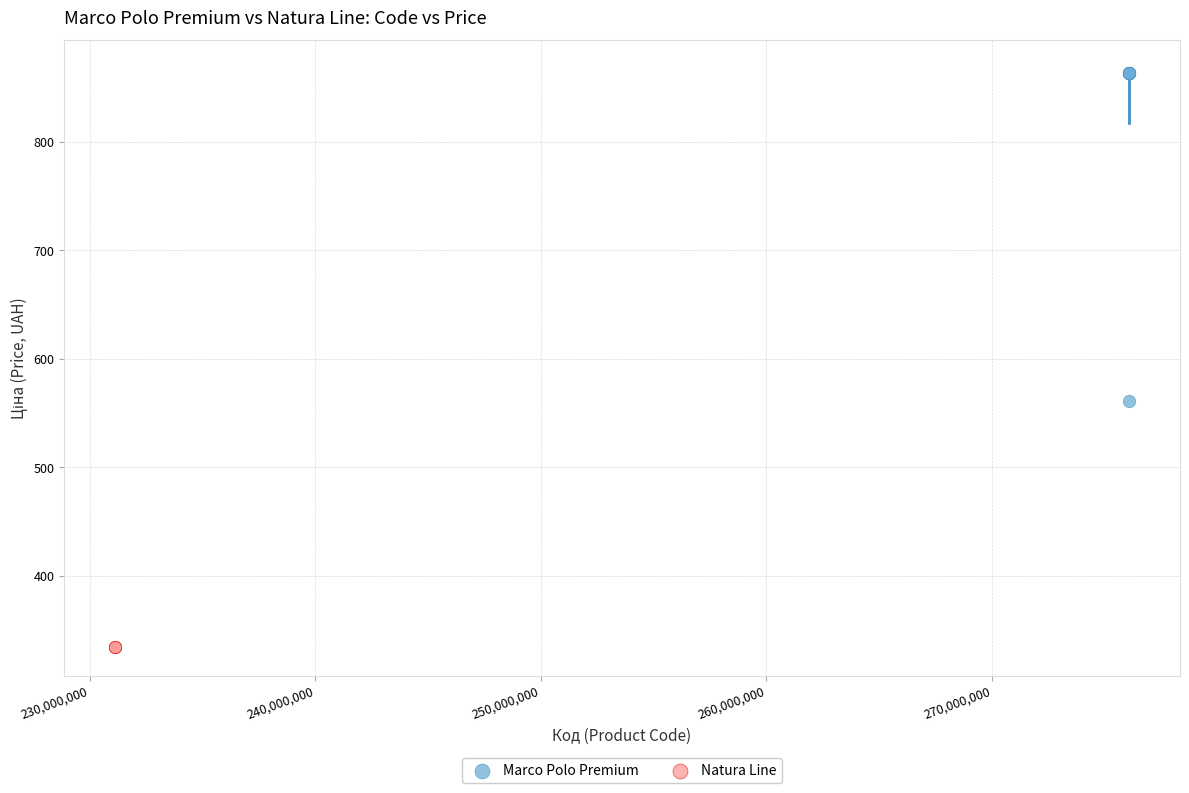

Which series contains the lowest Y value?

Natura Line